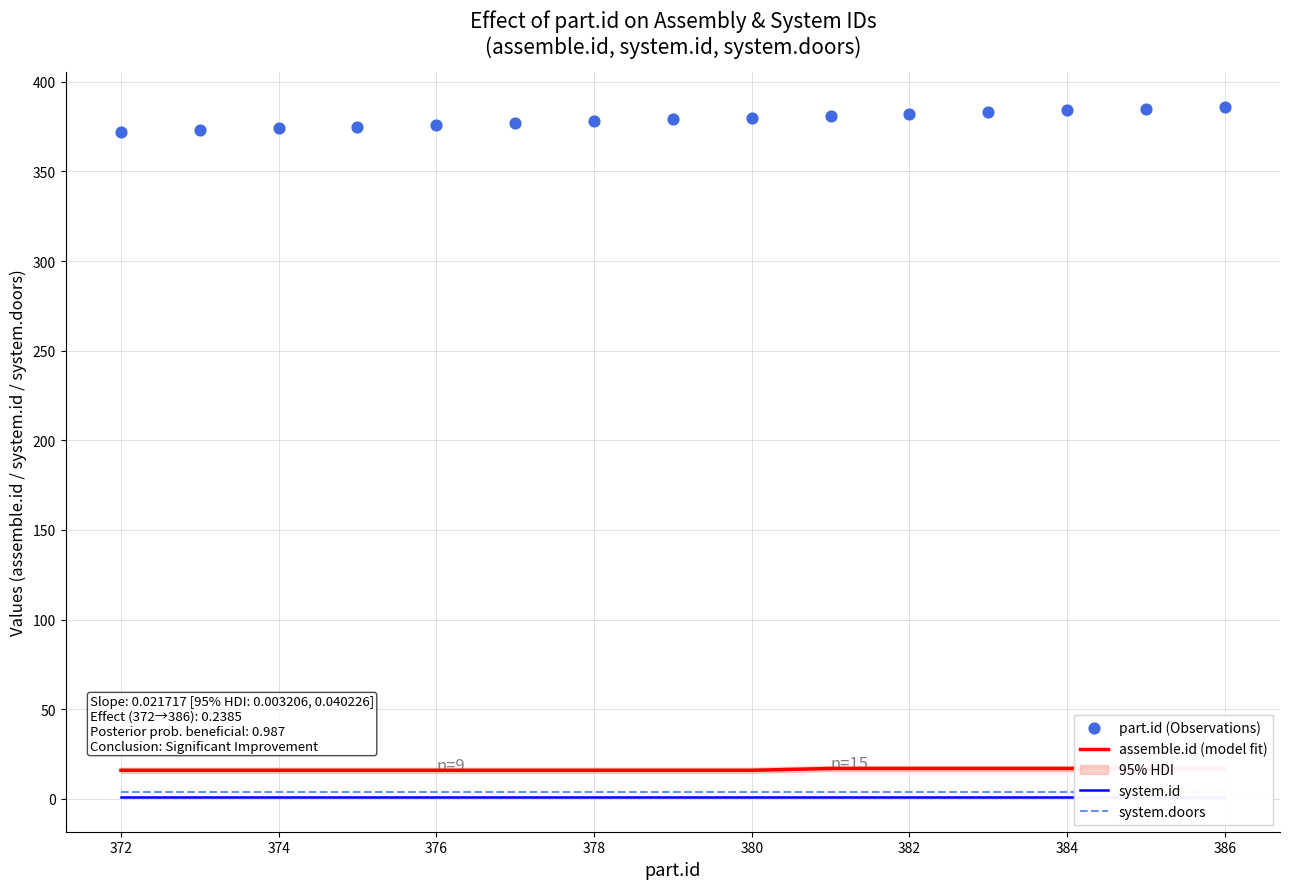

What are all the series names shown in the legend?

assemble.id (model fit), system.id, system.doors, part.id (Observations)